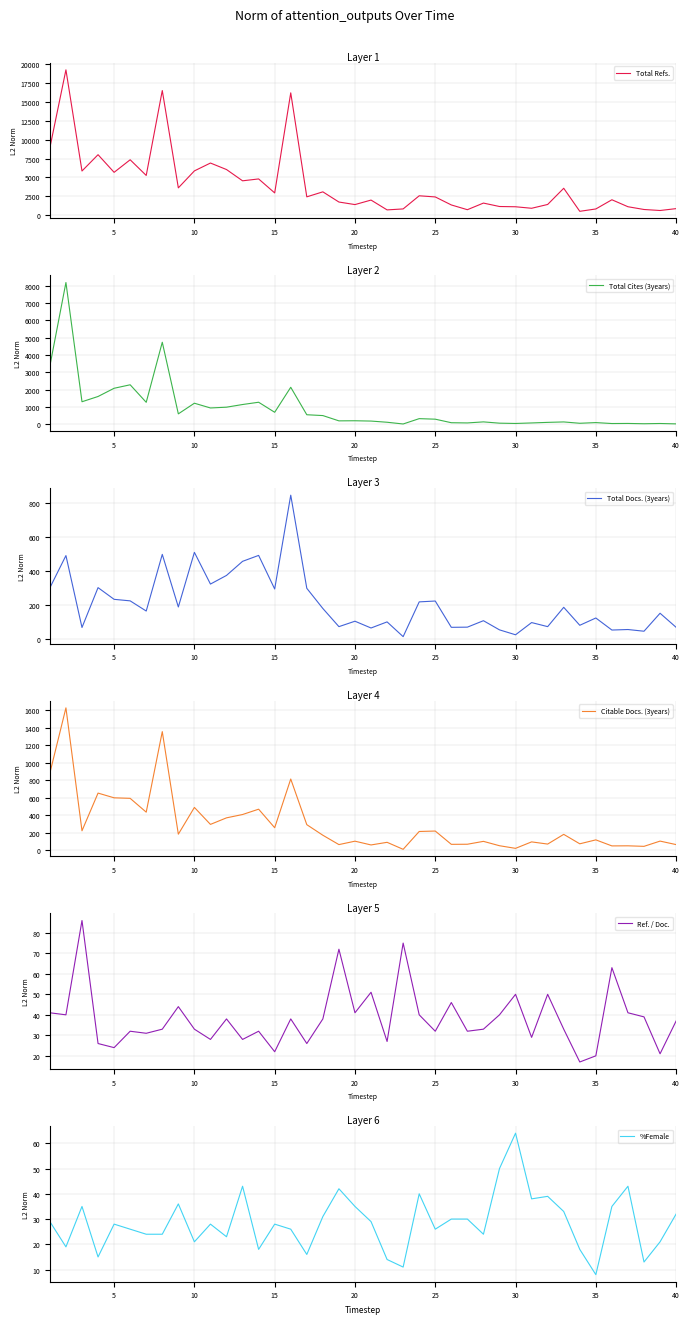

What is the maximum value for Total Refs.?

19283